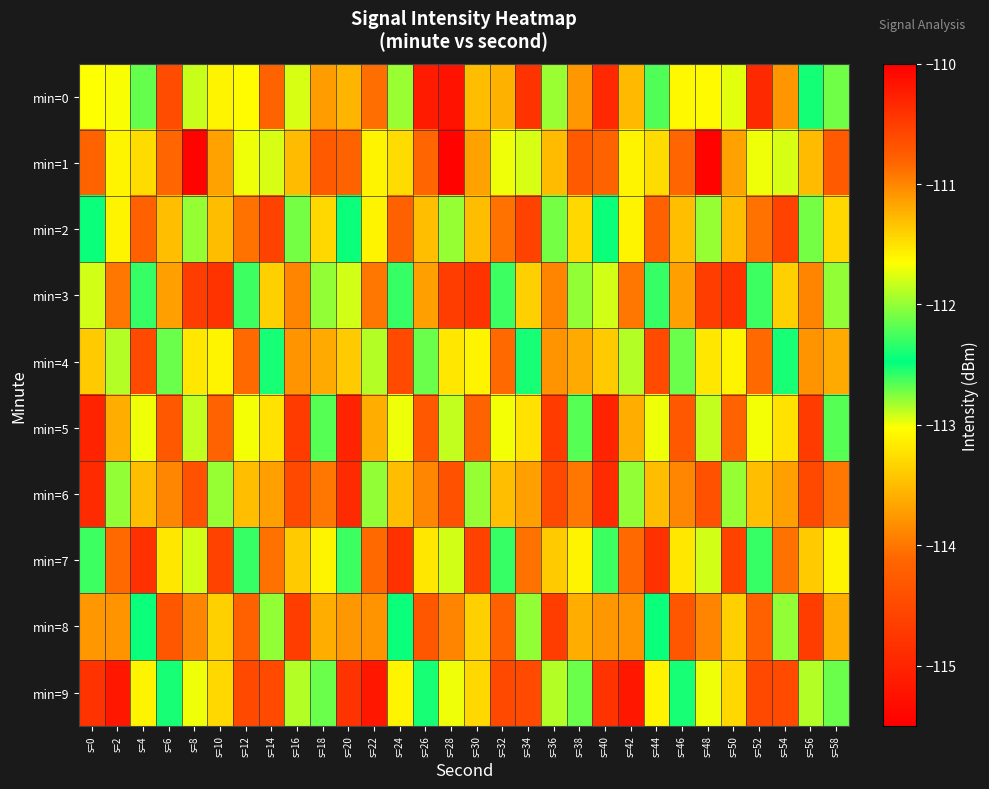

What is the total value across all series at s=20?

-1129.1